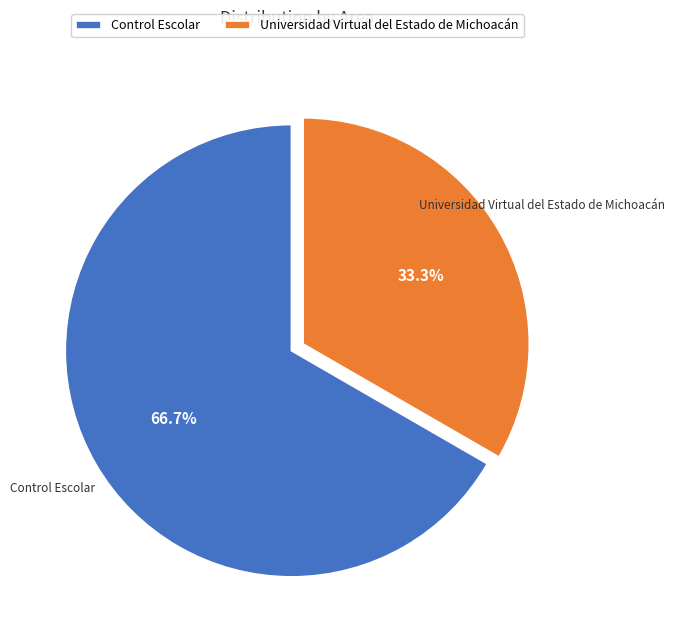

Which slice represents more than half of the pie?

Control Escolar